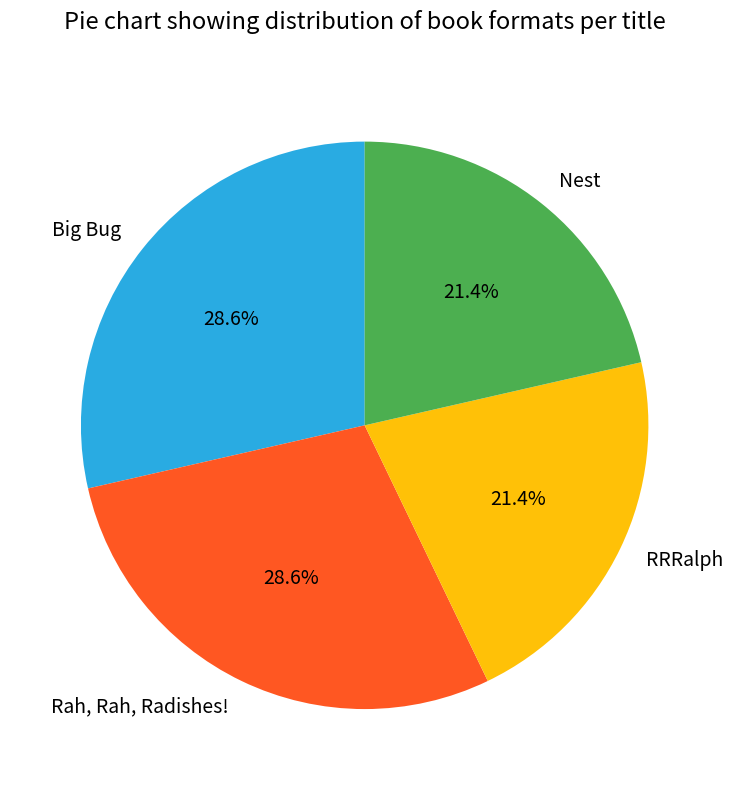

To the nearest percent, what is the difference between the largest and smallest slice percentages?

7%